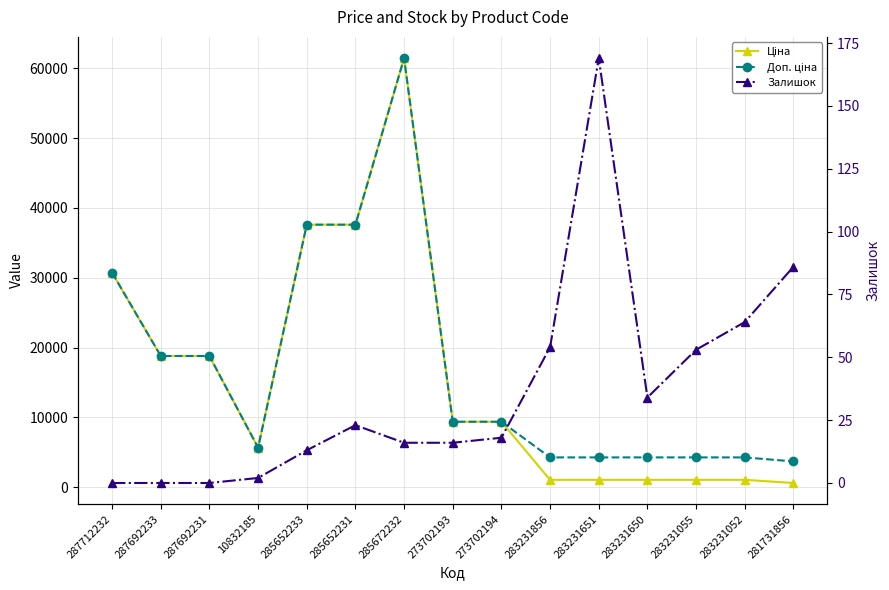

What is the minimum value for Доп. ціна?

3701.9